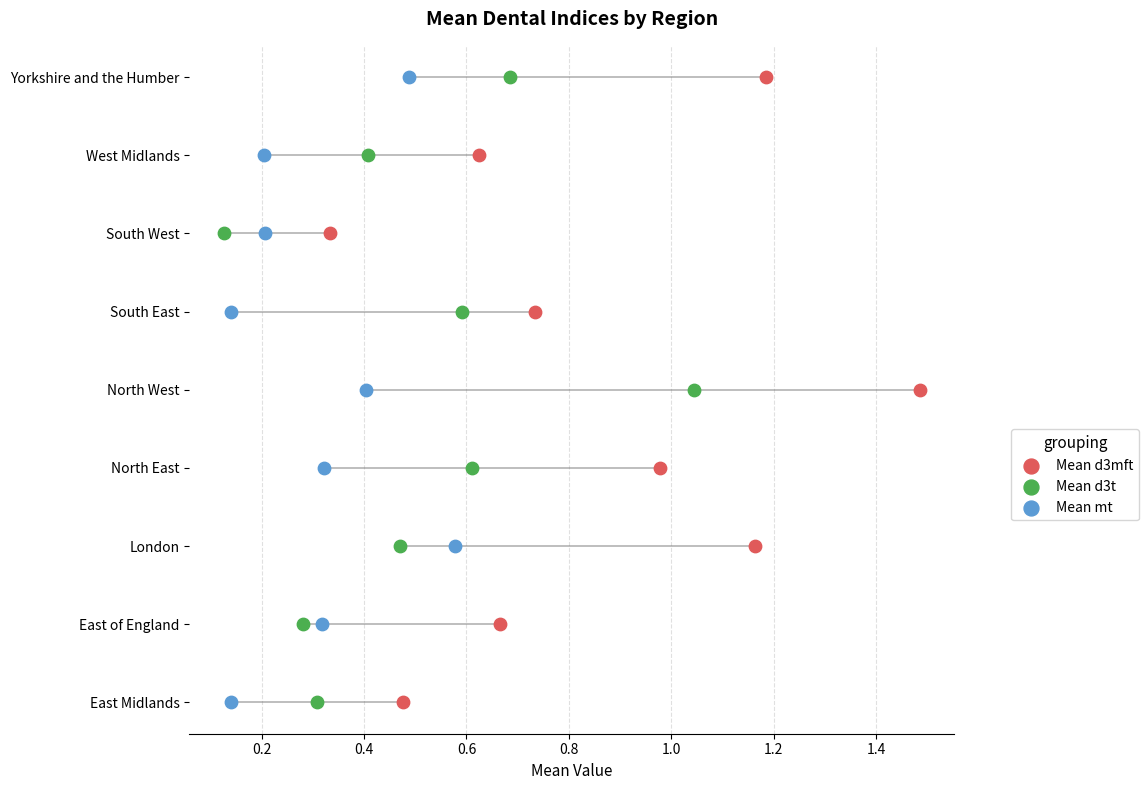

What is the total value across all series at 0.4?

6